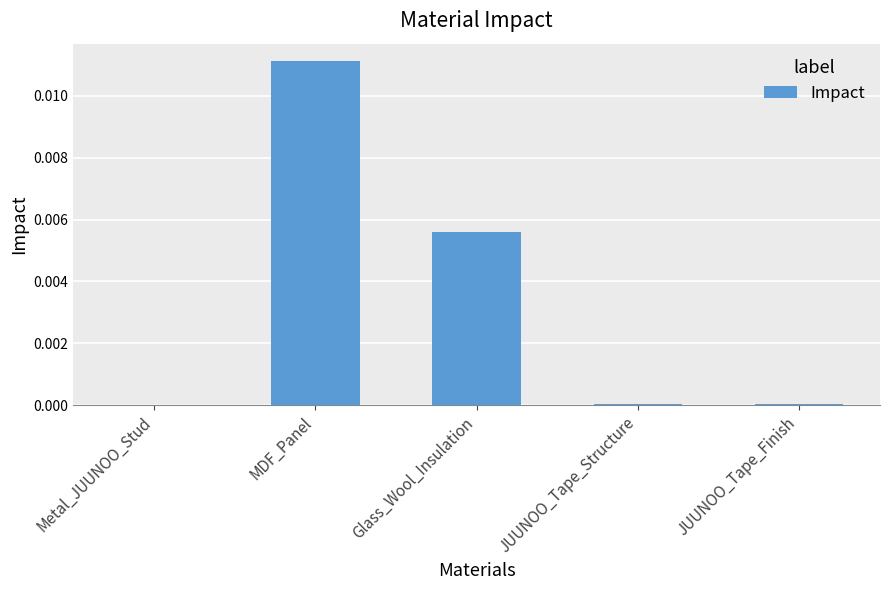

At which category does the chart reach its peak across all series?

MDF_Panel